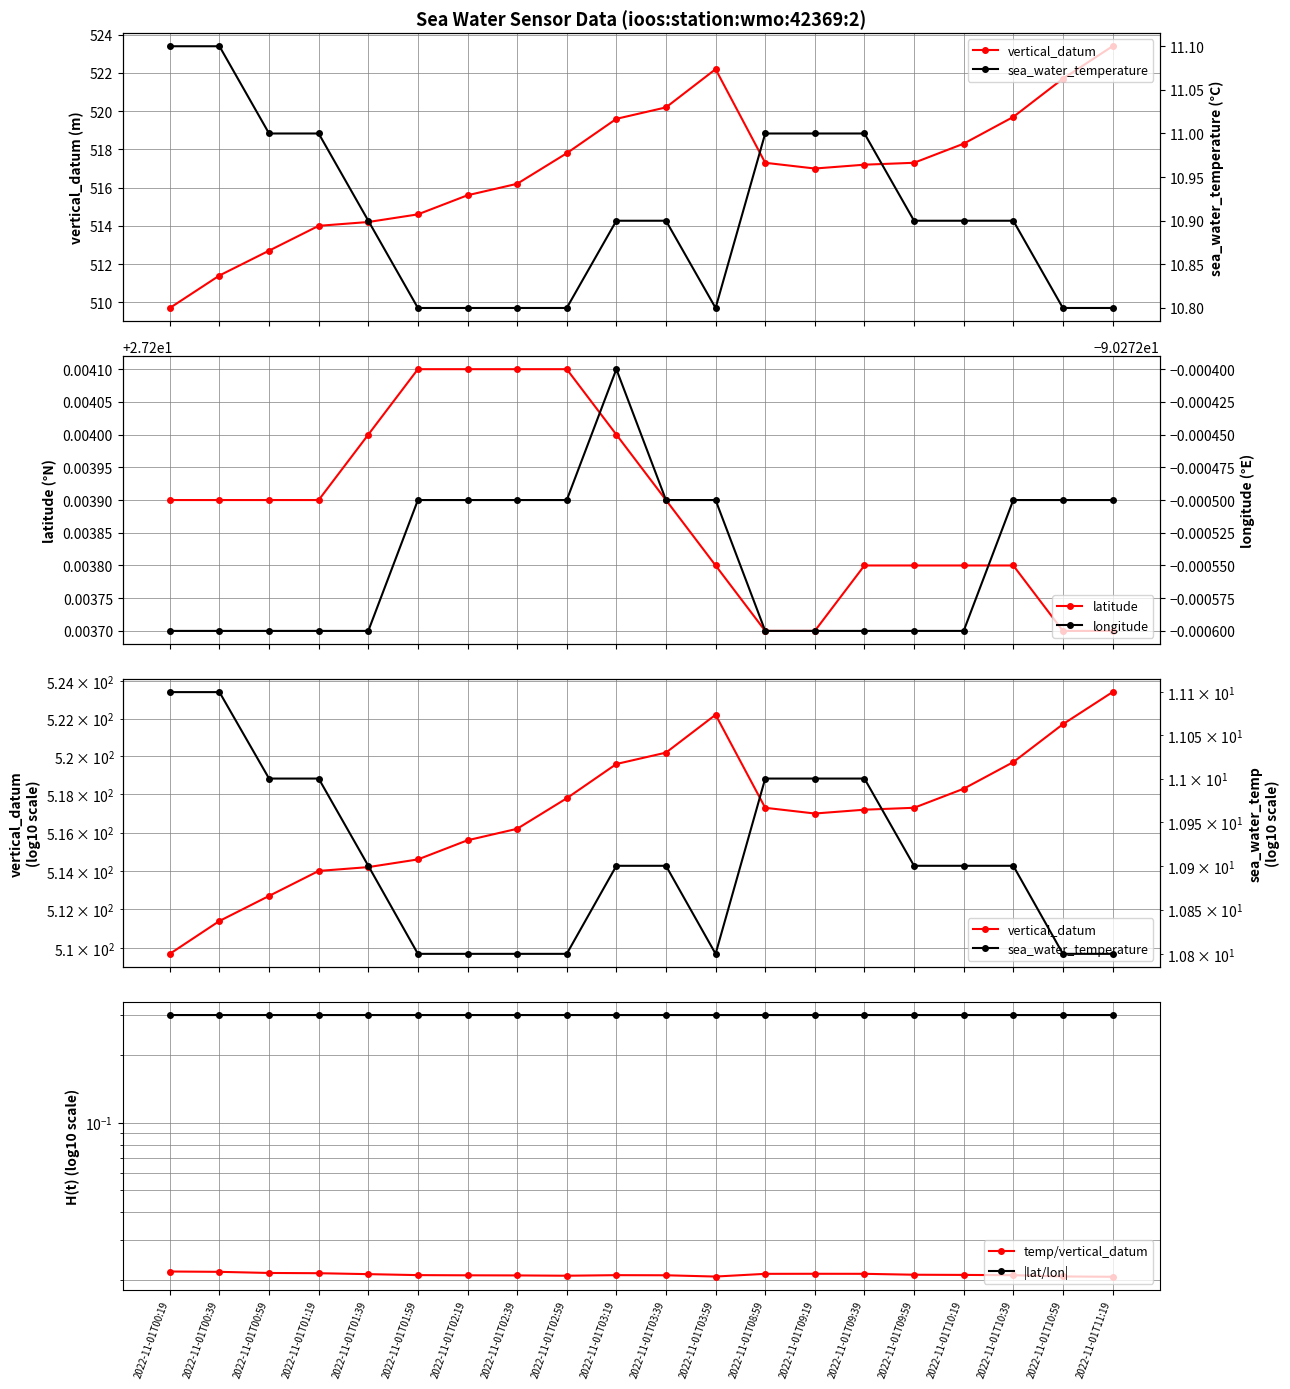

What is the lowest value of the |lat/lon| series?

0.3